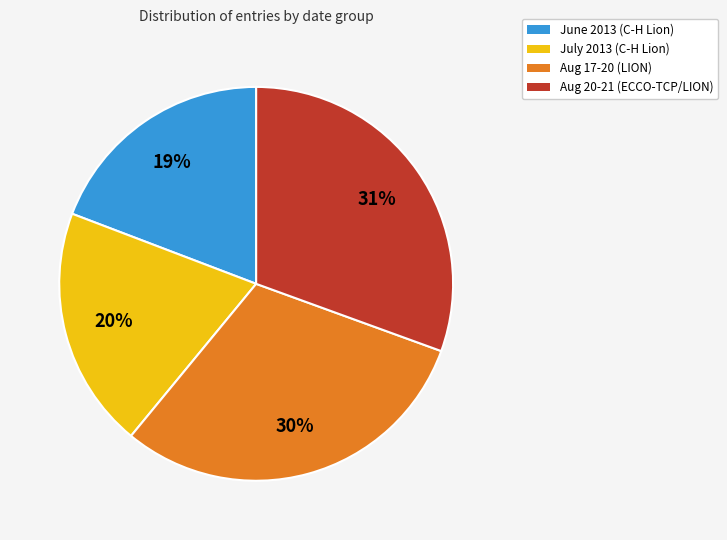

Is there a majority slice in this chart?

No